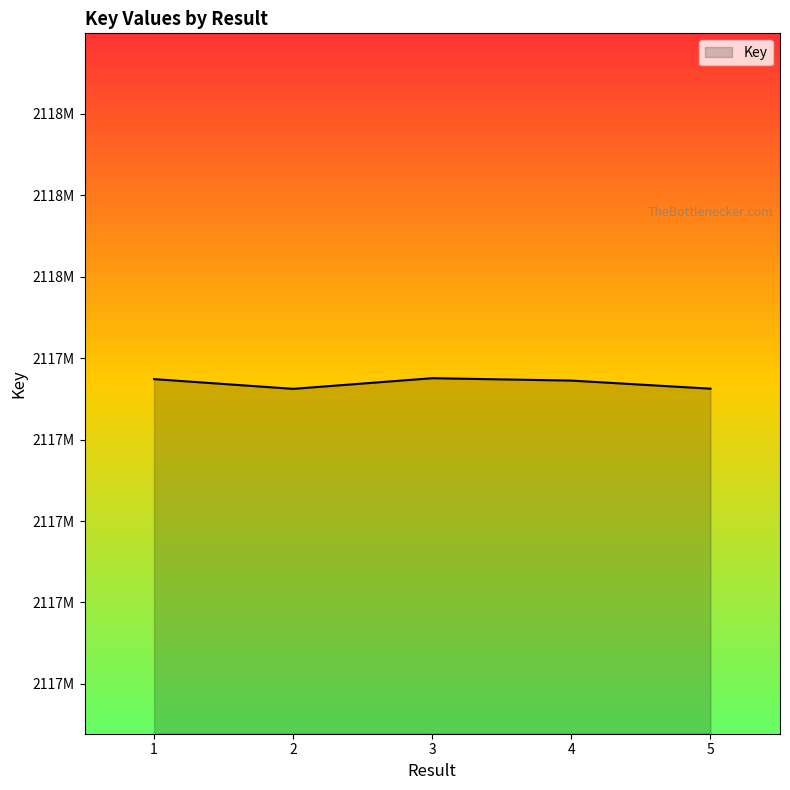

Reading right to left, extract all data points from this chart.

2117931270	2117936249	2117937709	2117931167	2117937151